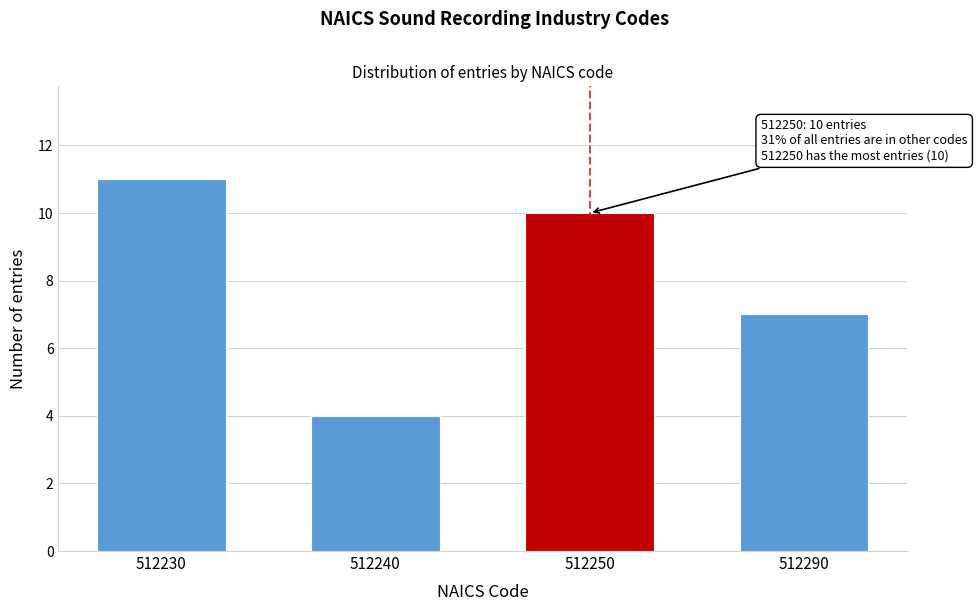

Reading right to left, list all the values displayed in this chart.

7	10	4	11